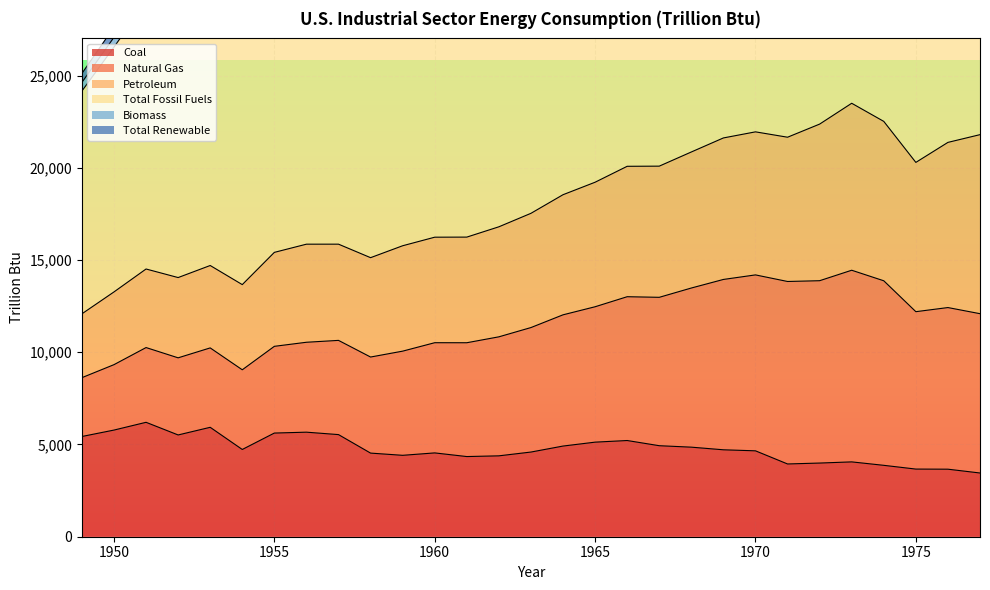

What is the lowest value of the Coal series?

3454.4